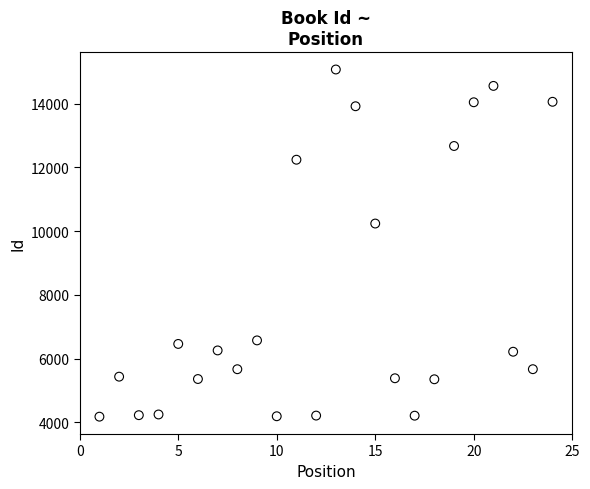

What Y value in the scatter plot is closest to 9626?

10240